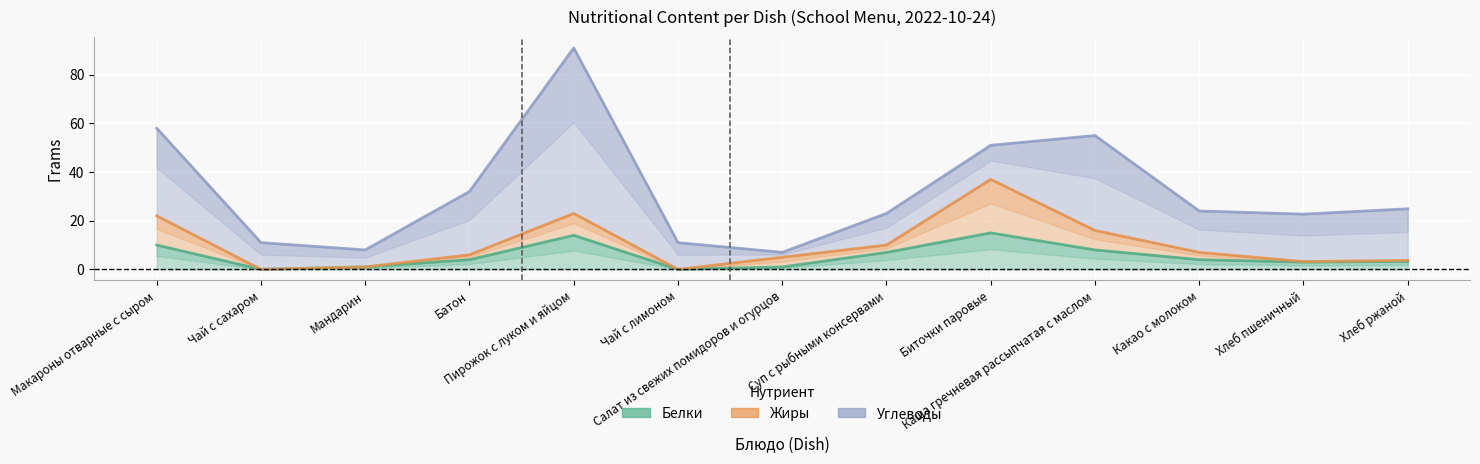

The Белки series shows 1.0 at Мандарин. True or false?

True